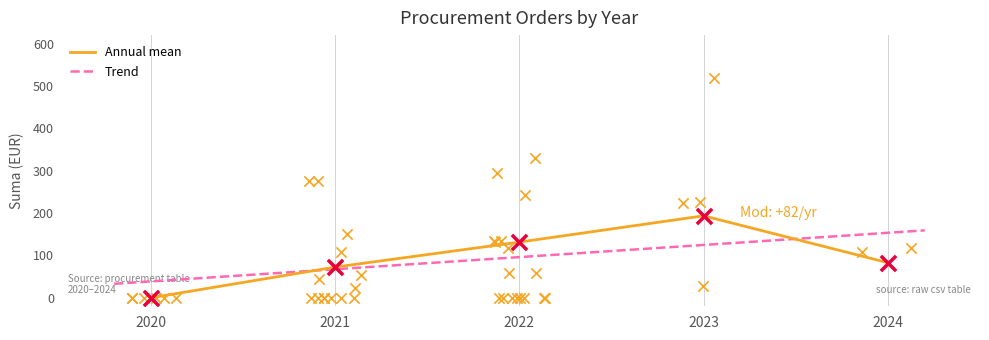

Is it true that Annual mean equals 82.8 at 2024?

True